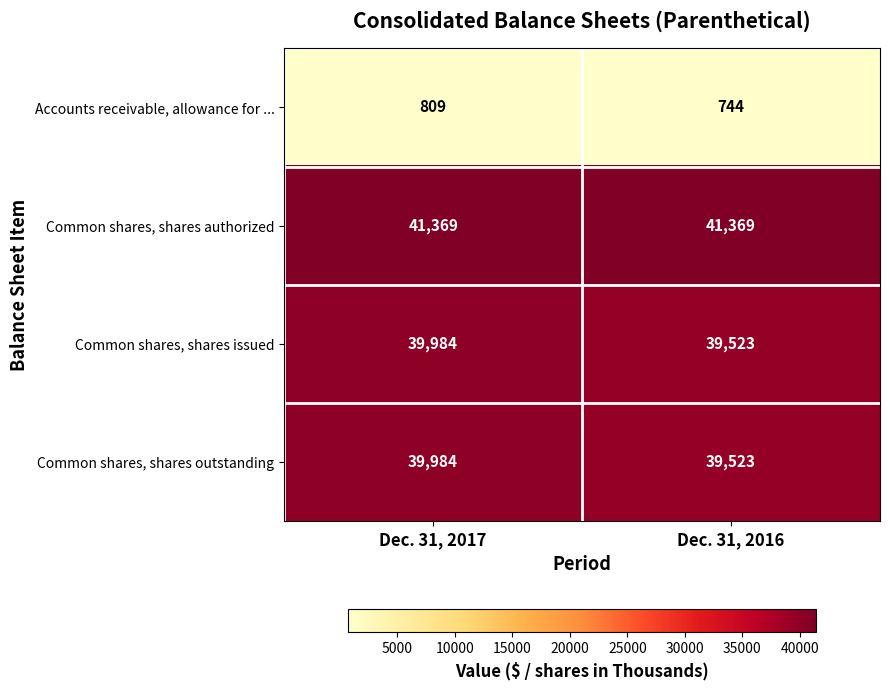

How many categories are shown in the chart?

2